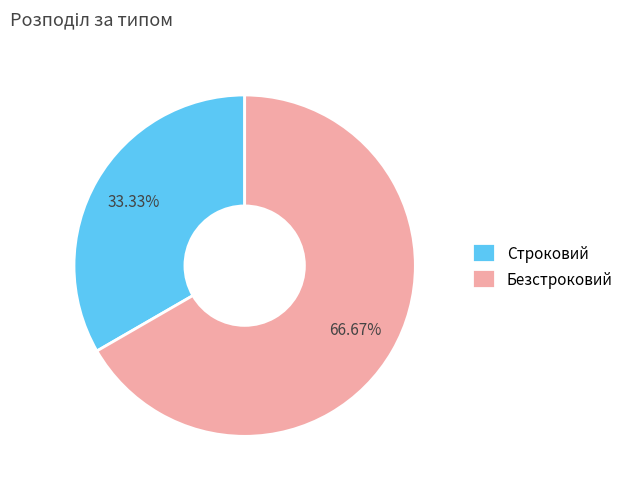

What is the smallest slice in the pie chart?

Строковий